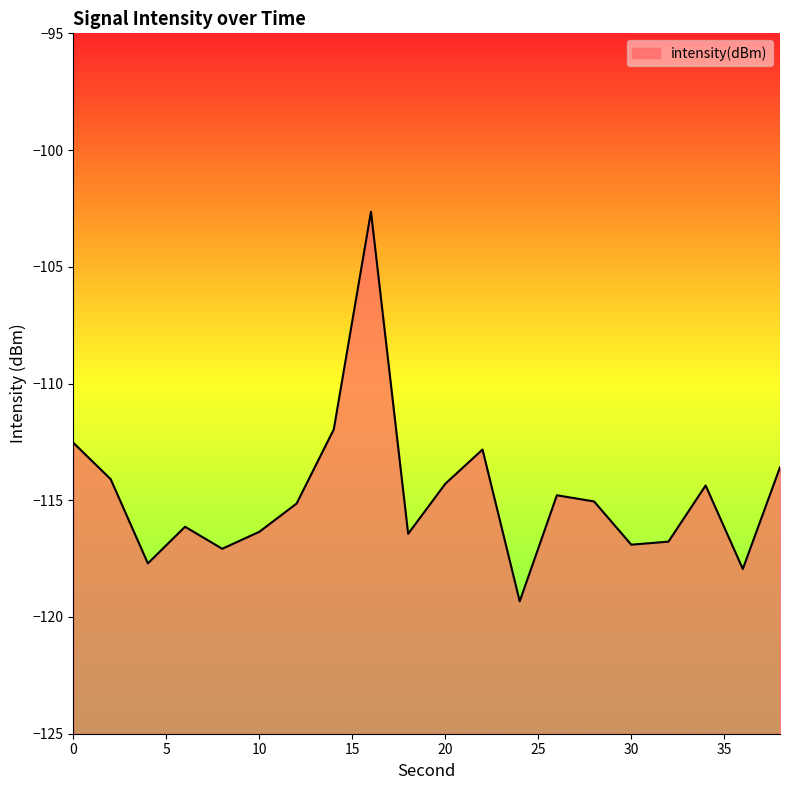

Reading right to left, what are all the values shown in this chart?

-113.6	-117.9	-114.4	-116.8	-116.9	-115.1	-114.8	-119.3	-112.8	-114.3	-116.4	-102.6	-112.0	-115.1	-116.3	-117.1	-116.1	-117.7	-114.1	-112.5